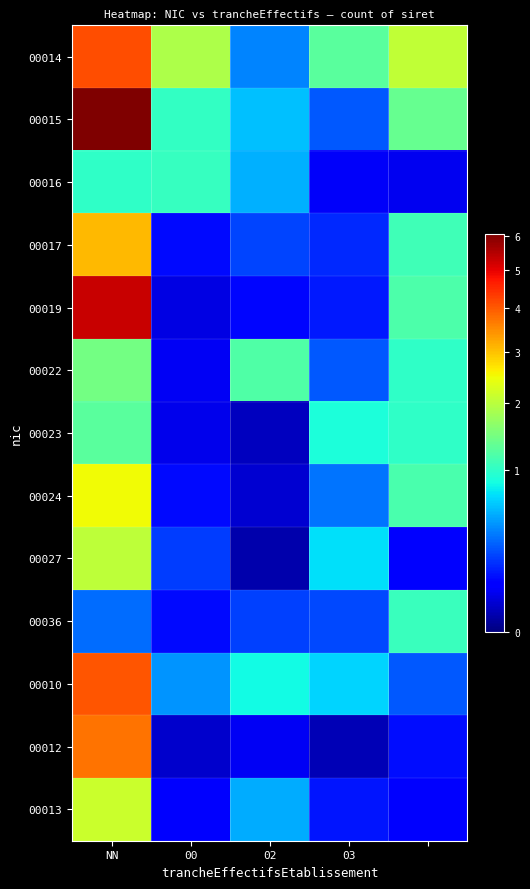

Reading left to right, what are all the values shown in this chart?

00014: 4.1	1.9	0.4	1.3	2.1
00015: 6.1	1.0	0.6	0.3	1.4
00016: 1.0	1.1	0.5	0.1	0.1
00017: 3.1	0.1	0.2	0.2	1.1
00019: 5.3	0.0	0.1	0.1	1.2
00022: 1.5	0.1	1.2	0.3	1.0
00023: 1.3	0.1	0.0	0.9	1.0
00024: 2.5	0.1	0.0	0.3	1.2
00027: 2.0	0.2	0.0	0.7	0.1
00036: 0.3	0.1	0.2	0.2	1.1
00010: 4.0	0.4	0.8	0.7	0.3
00012: 3.8	0.0	0.1	0.0	0.1
00013: 2.1	0.1	0.5	0.1	0.1